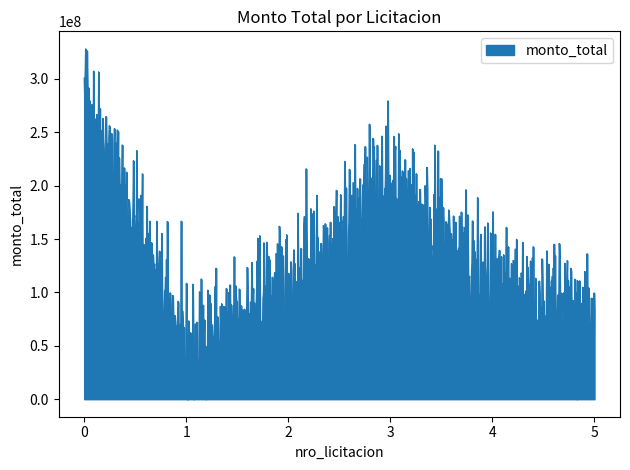

Rank the categories by value from lowest to highest.

438556, 439524, 438562, 438557, 438558, 438549